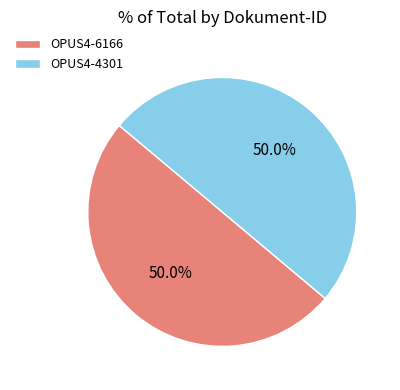

Do OPUS4-6166 and OPUS4-4301 together represent more than half of the pie?

Yes